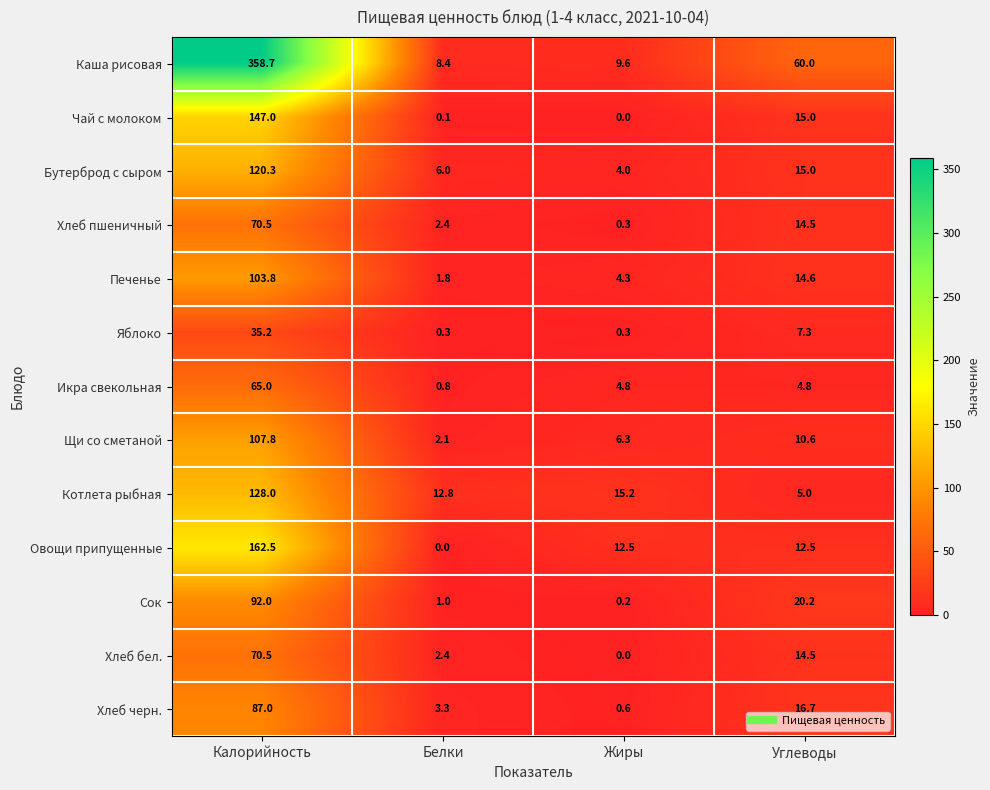

True or false: Каша рисовая has a value of 8.4 at Белки.

True